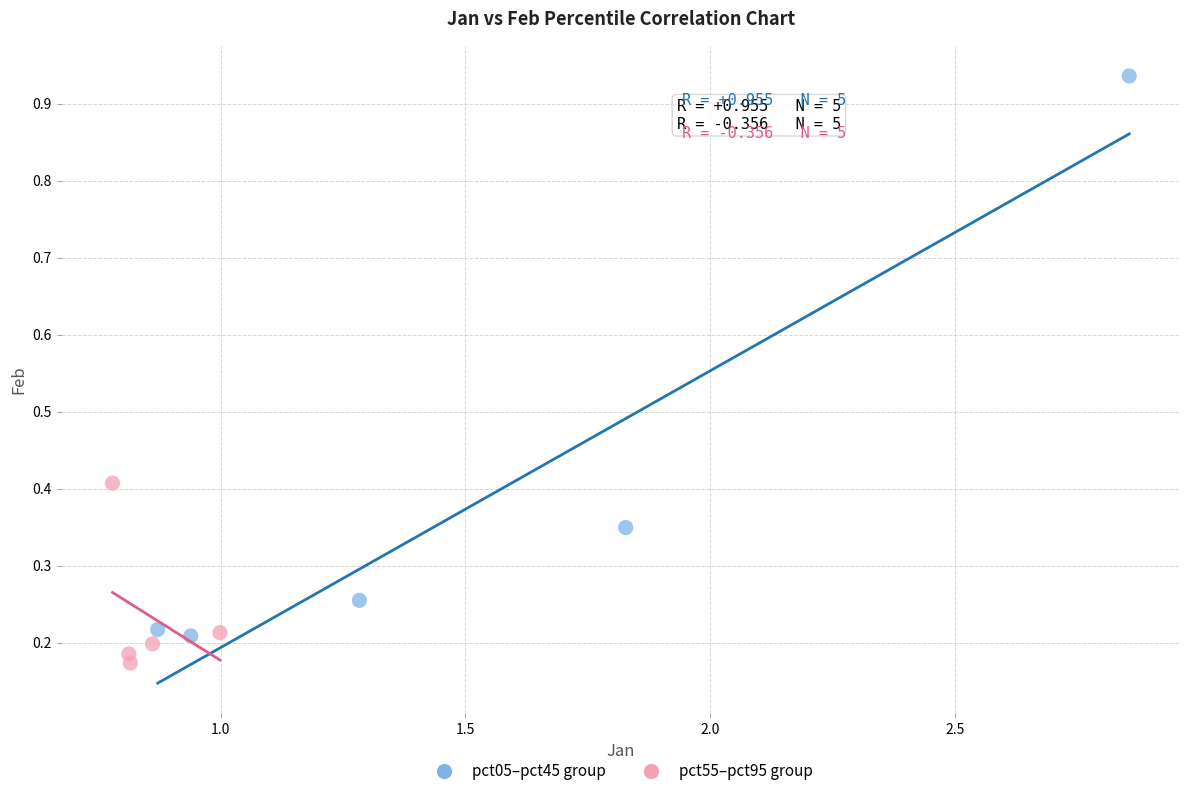

Which series contains the lowest Y value?

pct55–pct95 group